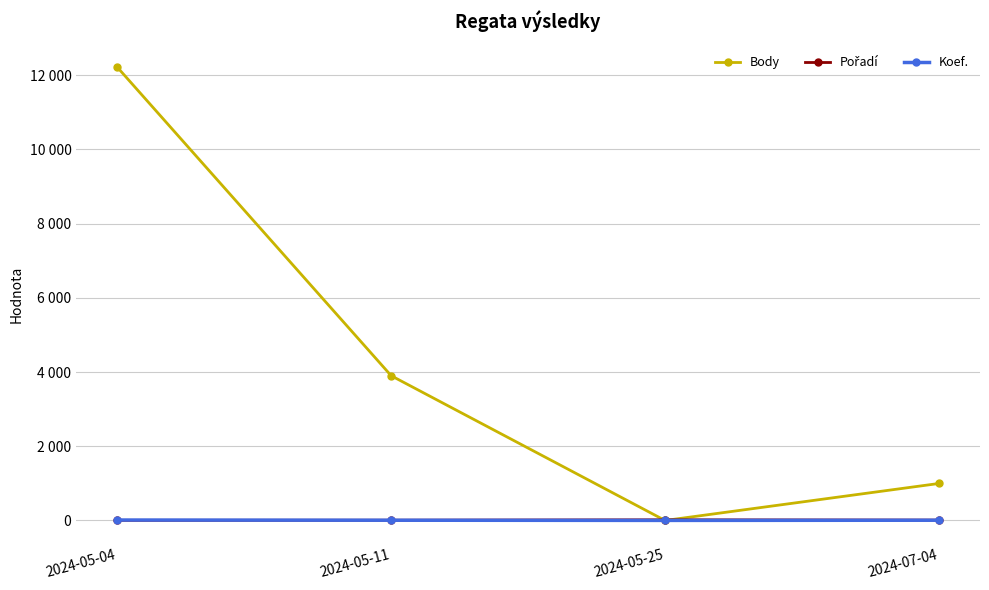

At which label does Body reach its peak?

2024-05-04